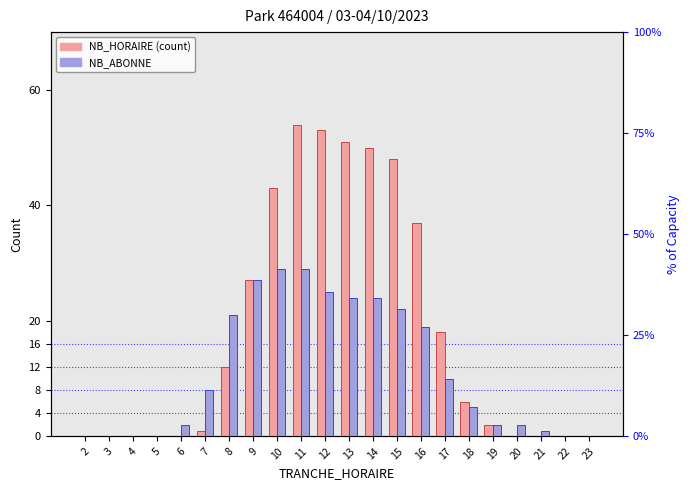

How many series are shown in this chart?

2